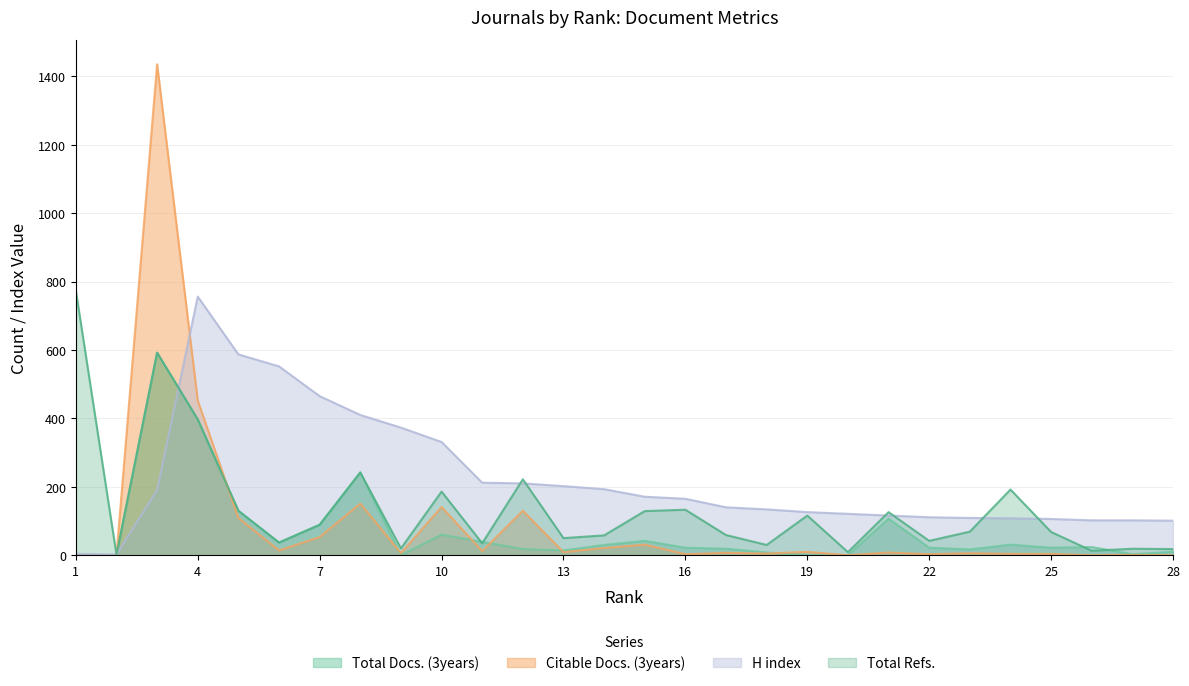

Where is H index nearest to the value 379?

9